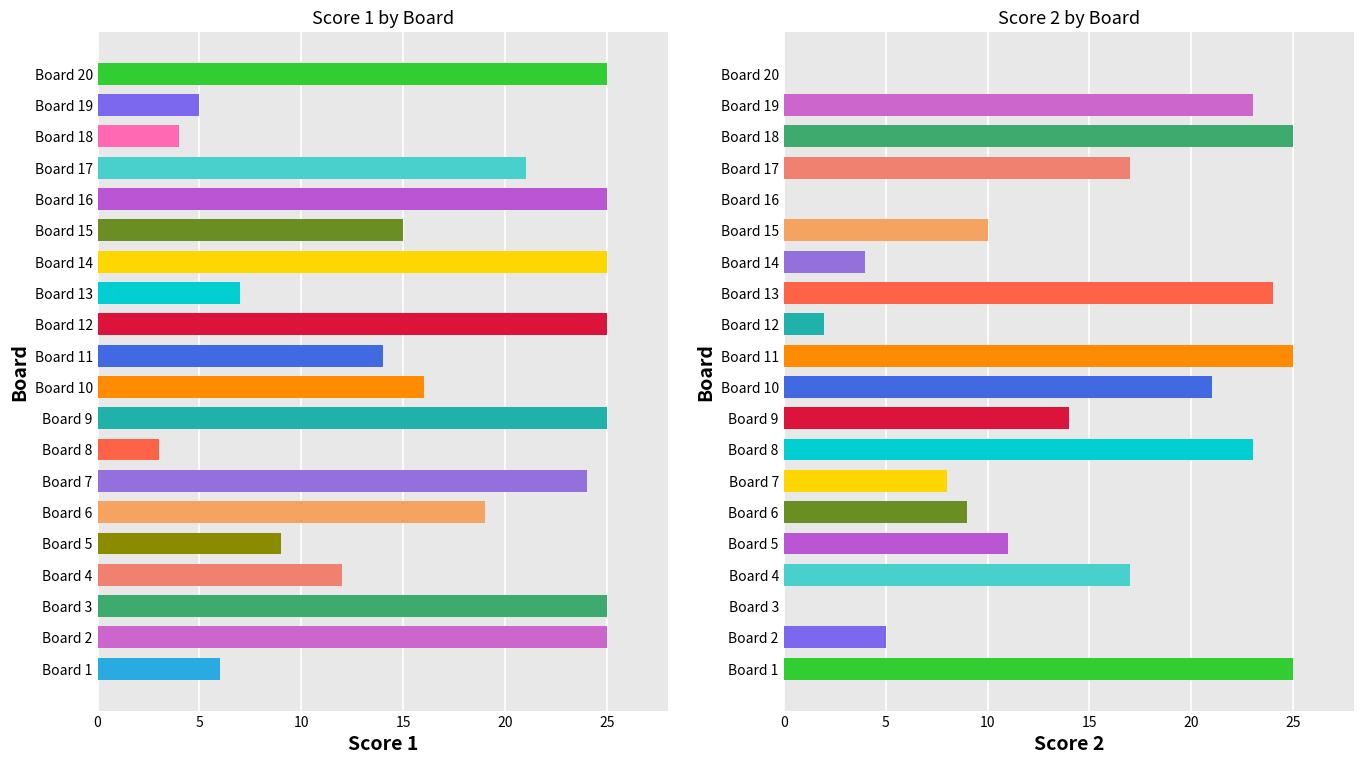

How many values in the Score 1 series are below 19?

10